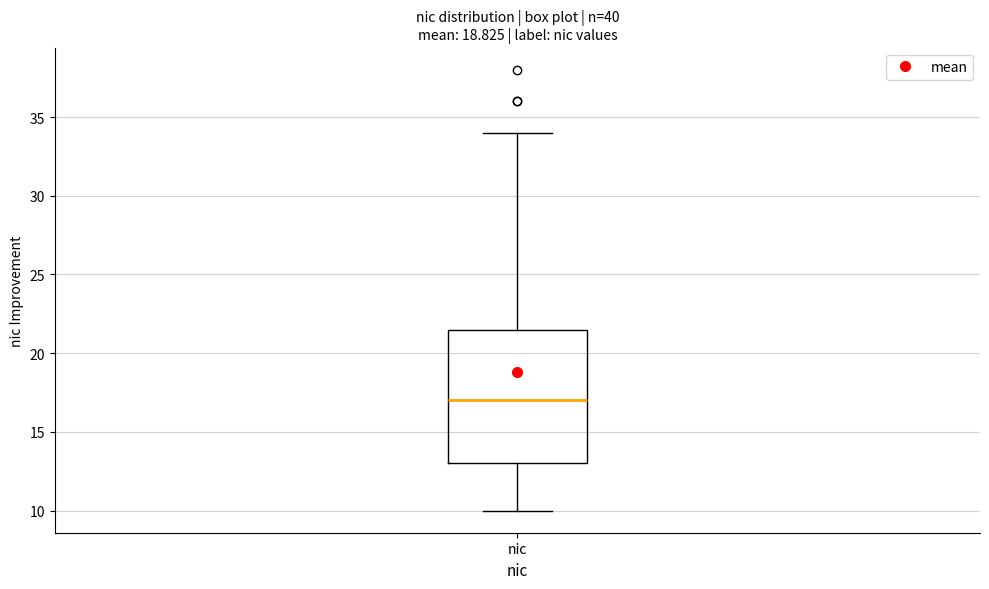

Read this box plot against the y-axis: the position of the median line, the range covered by the box, and the ends of both whiskers. The values are not printed on the chart, so give them approximately, as read against the axis.

median 17.0, box 13.0 to 21.5, whiskers 10.0 to 34.0